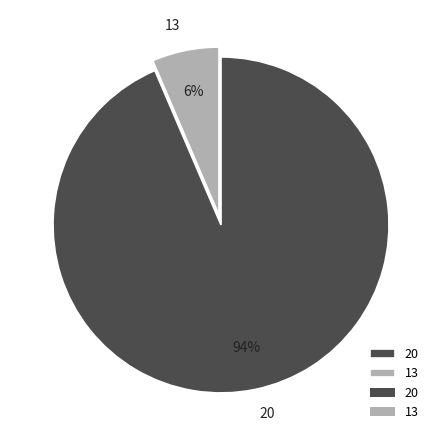

The 13 slice represents 13% of the pie. True or false?

False